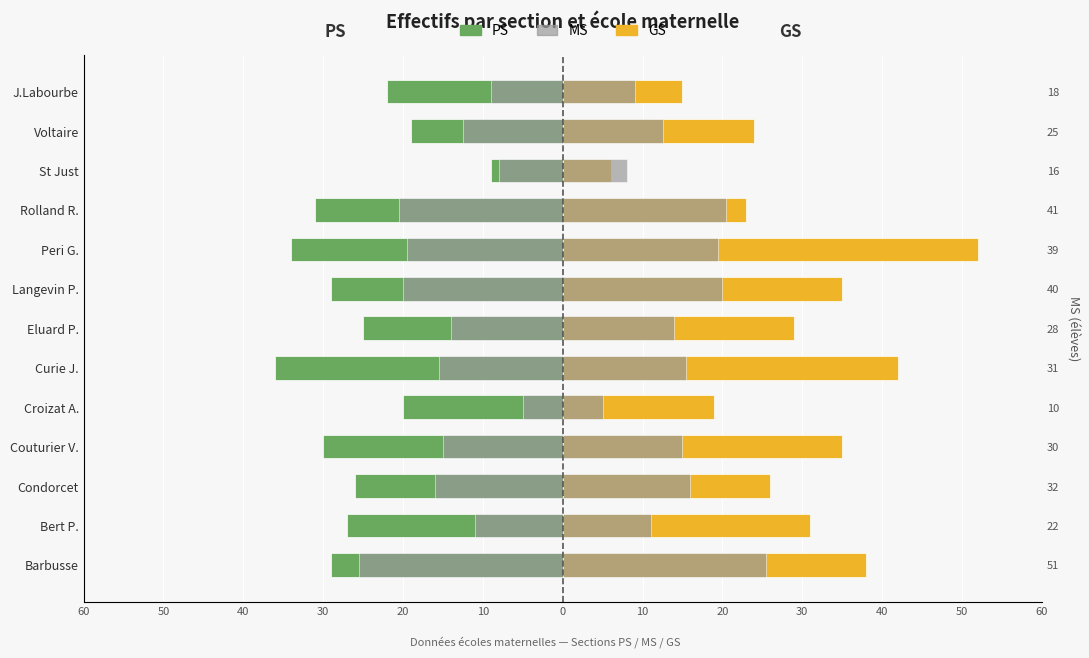

What is the sum of the PS values at Condorcet and Rolland R.?

-57.0